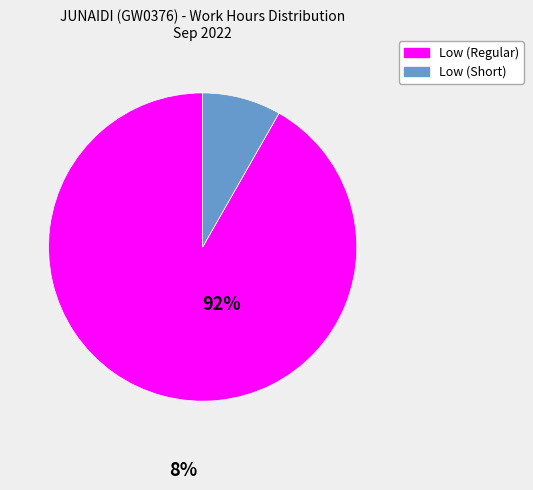

Which category accounts for the majority?

Low (Regular)